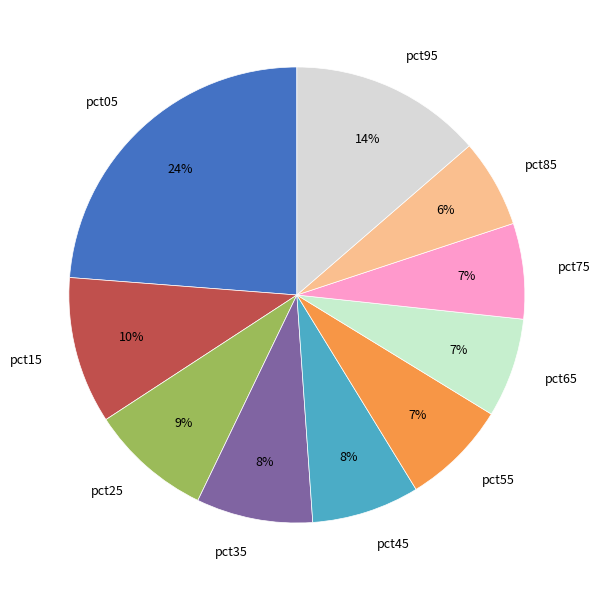

What is the smallest slice in the pie chart?

pct85